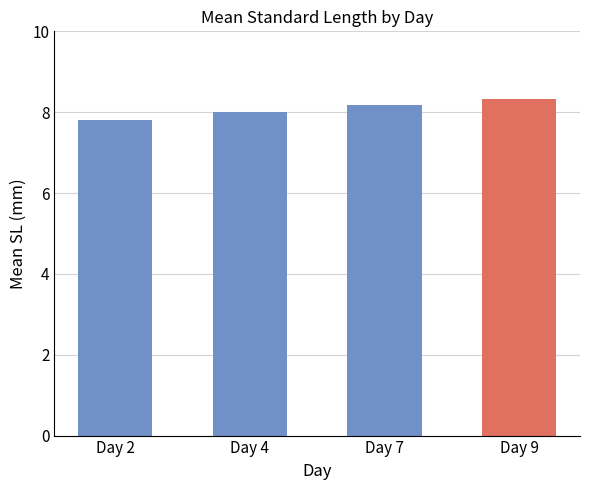

What is the sum of all values?

32.3